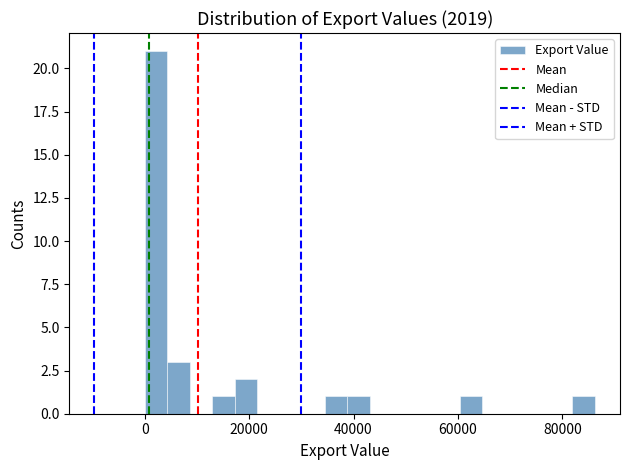

Read against the x-axis, roughly where is the centre of the tallest bar?

2000